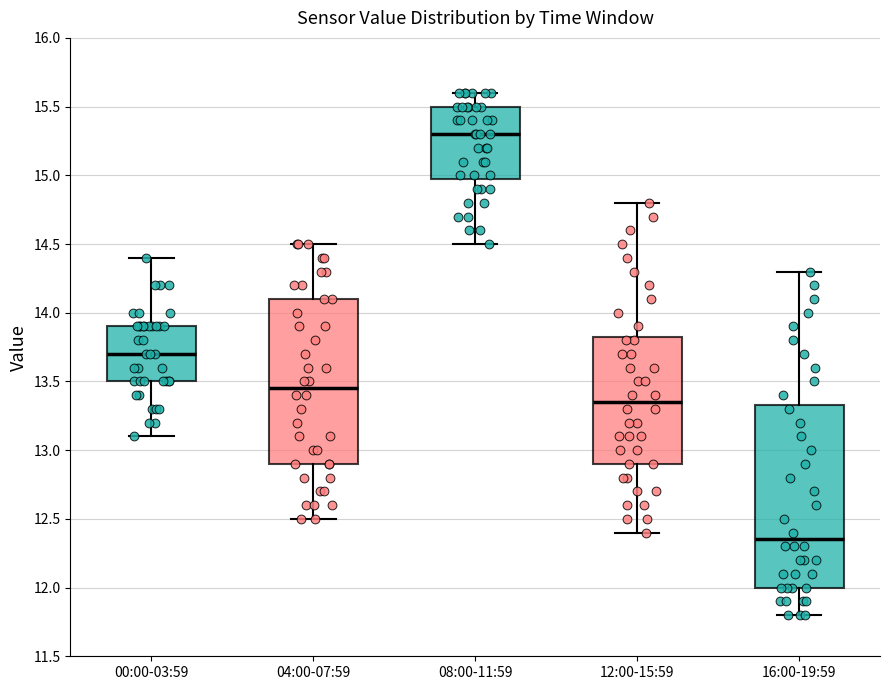

Reading left to right, transcribe this box plot: for each box, give where its median line is, the range the box spans, and where its two whiskers end, as read against the y-axis. The values are not printed on the chart, so give them approximately, as read against the axis.

00:00-03:59: median 13.70, box 13.50 to 13.90, whiskers 13.10 to 14.40
04:00-07:59: median 13.45, box 12.90 to 14.10, whiskers 12.50 to 14.50
08:00-11:59: median 15.30, box 15.00 to 15.50, whiskers 14.50 to 15.60
12:00-15:59: median 13.35, box 12.90 to 13.85, whiskers 12.40 to 14.80
16:00-19:59: median 12.35, box 12.00 to 13.35, whiskers 11.80 to 14.30